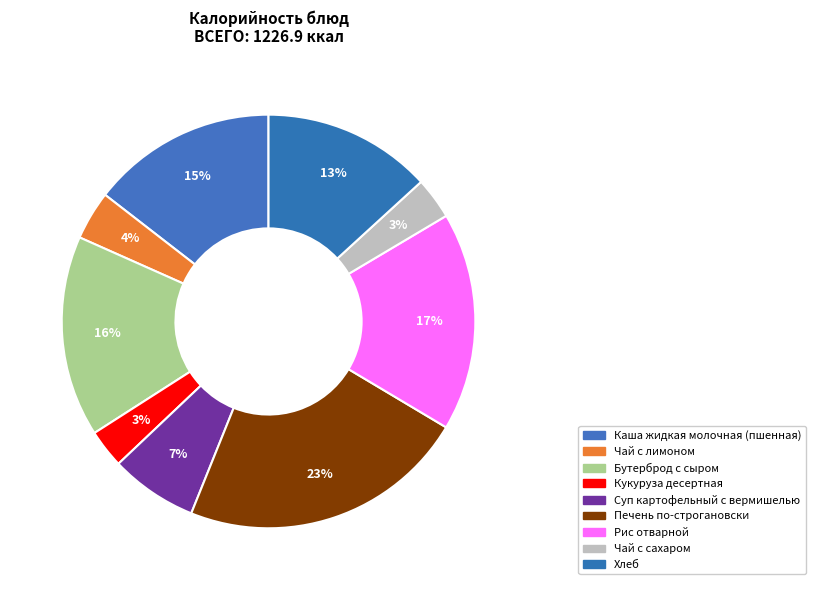

To the nearest percent, what percentage of the pie is Хлеб?

13%